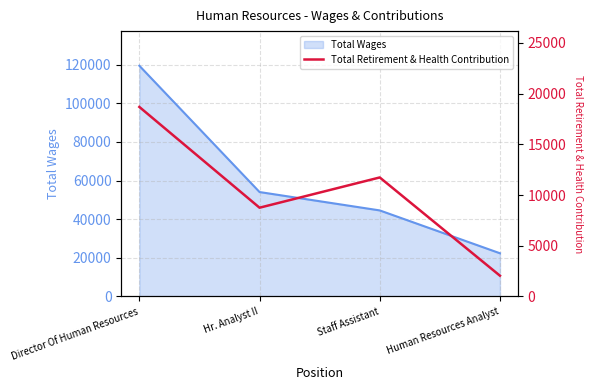

Reading left to right, what are all the values shown in this chart?

Director Of Human Resources=18685	Hr. Analyst II=8752	Staff Assistant=11734	Human Resources Analyst=2051